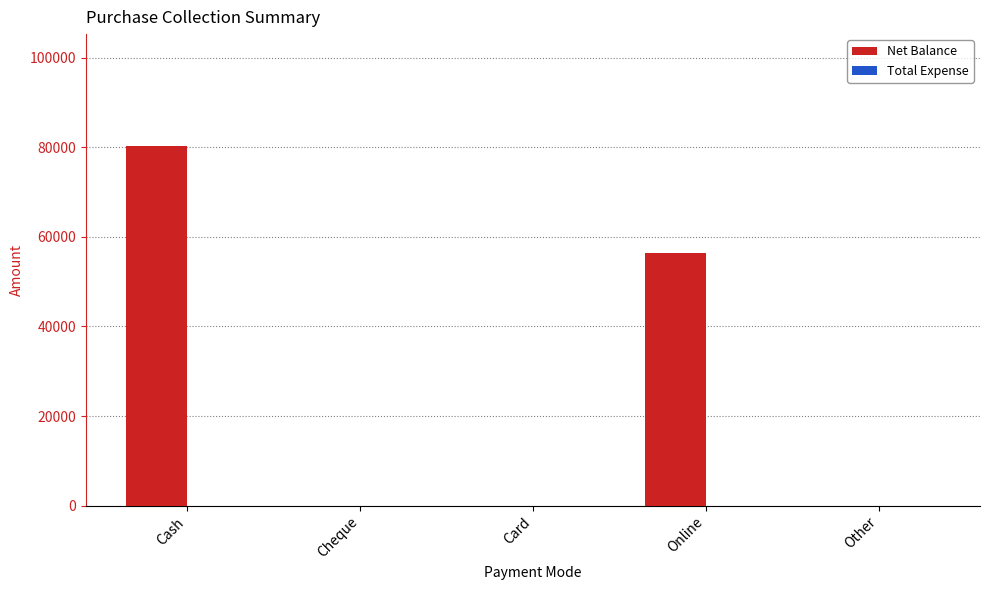

What is the greatest value displayed?

80200